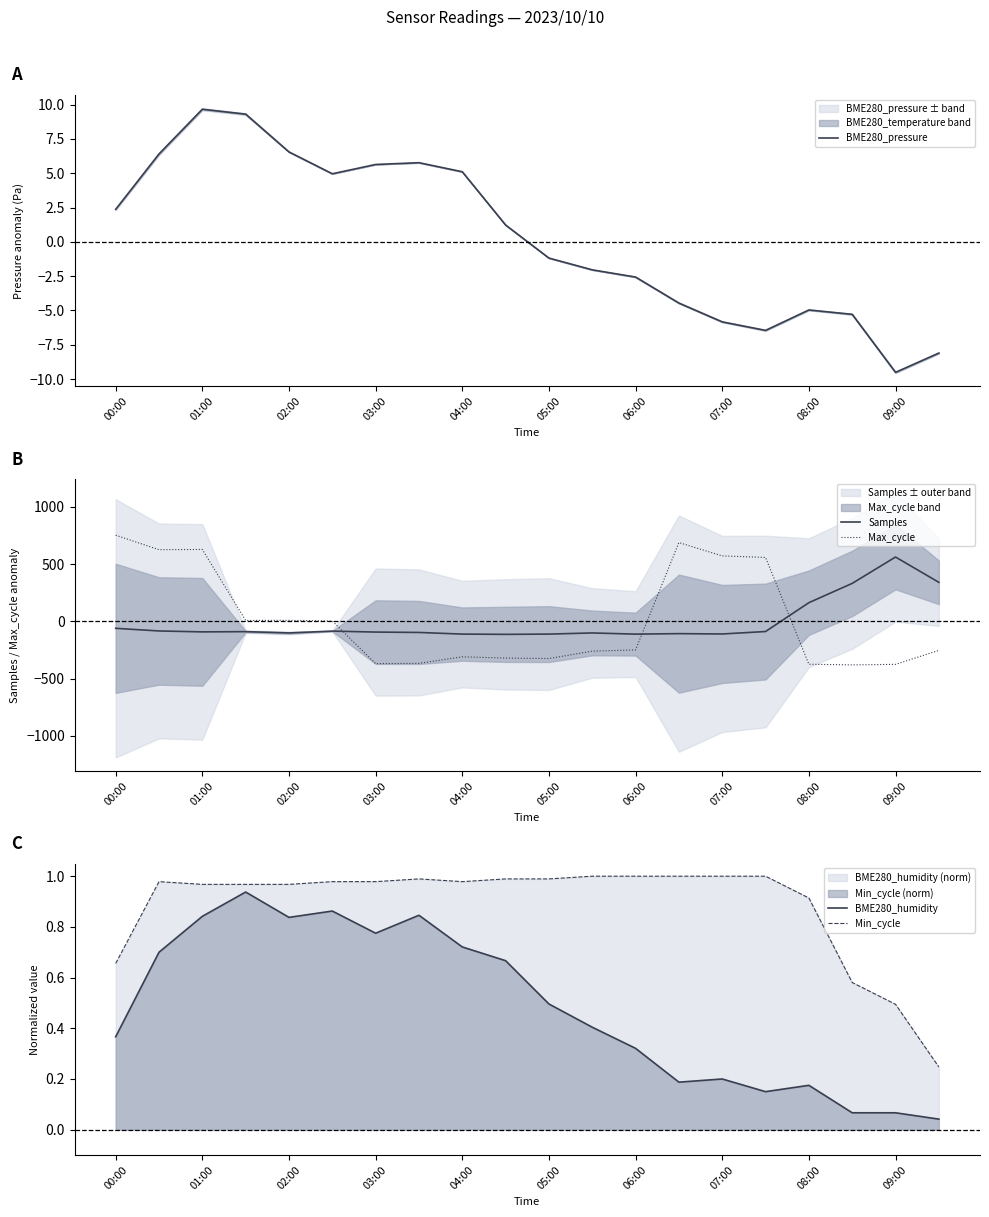

True or false: BME280_pressure has more than 2 interior local peaks.

True